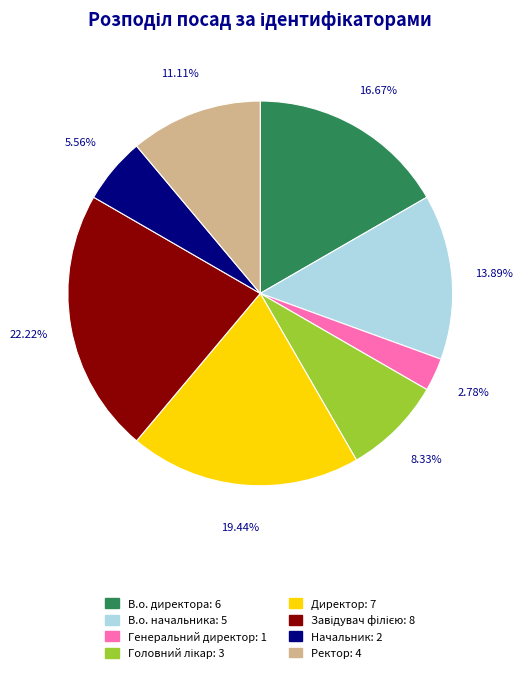

Does Начальник represent more than half of the total?

No